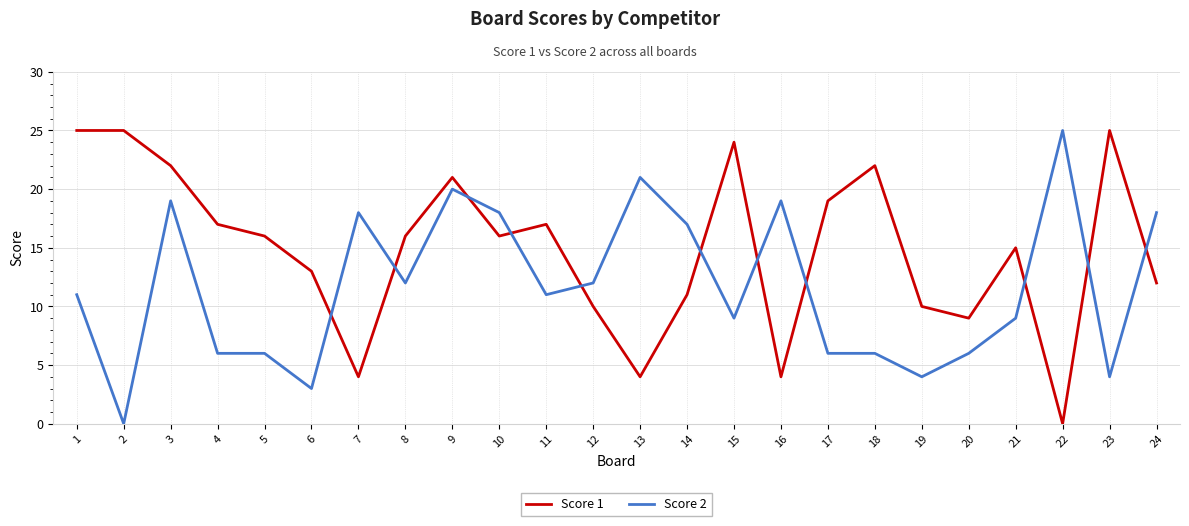

The Score 1 series shows 10 at 12. True or false?

True